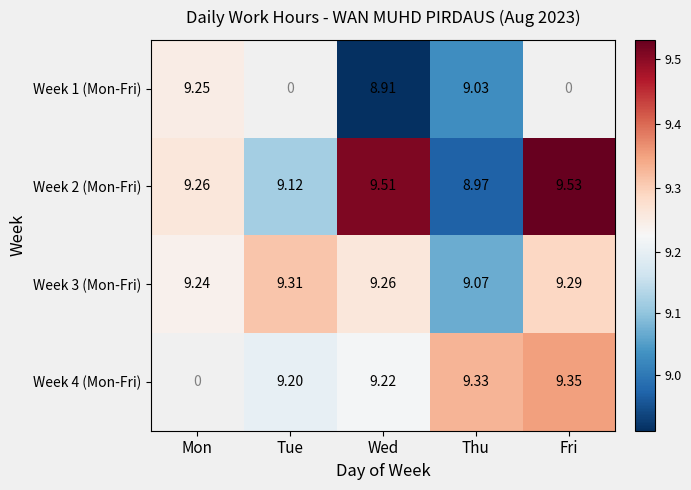

Where does the Week 2 (Mon-Fri) series first go above 9?

Mon